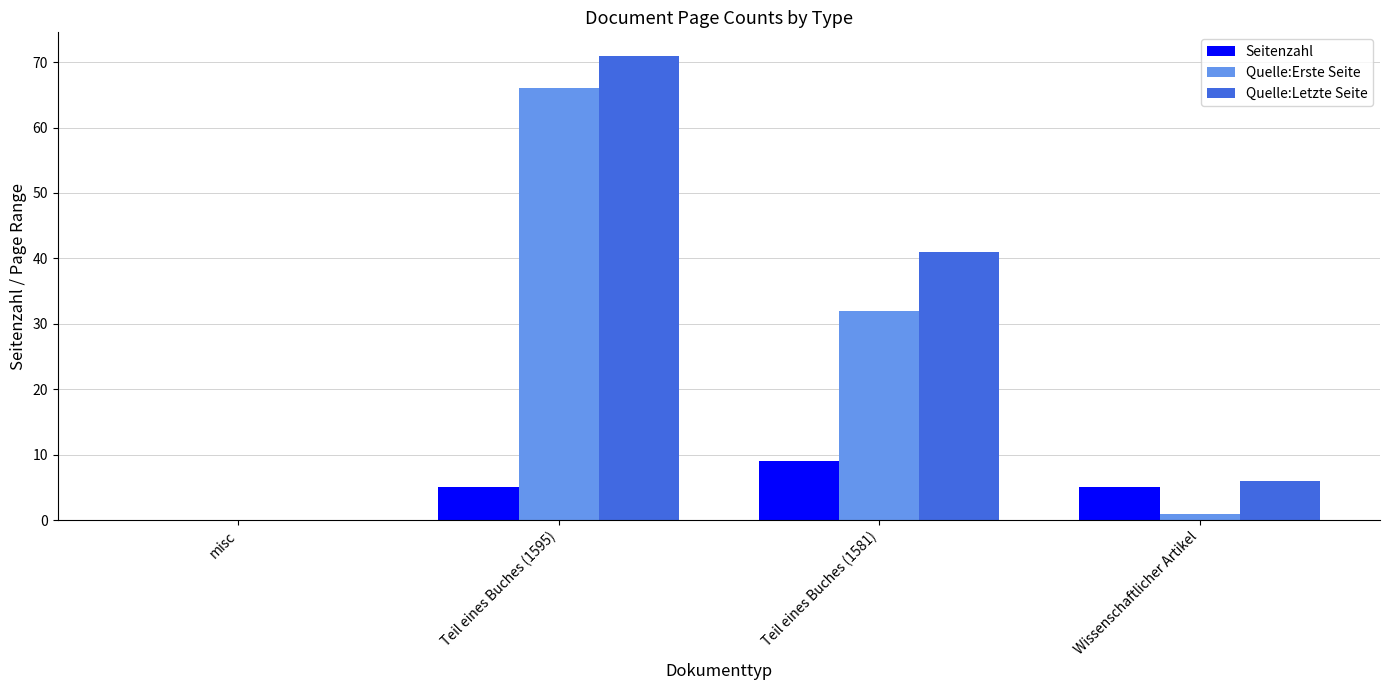

What are all the series names shown in the legend?

Seitenzahl, Quelle:Erste Seite, Quelle:Letzte Seite